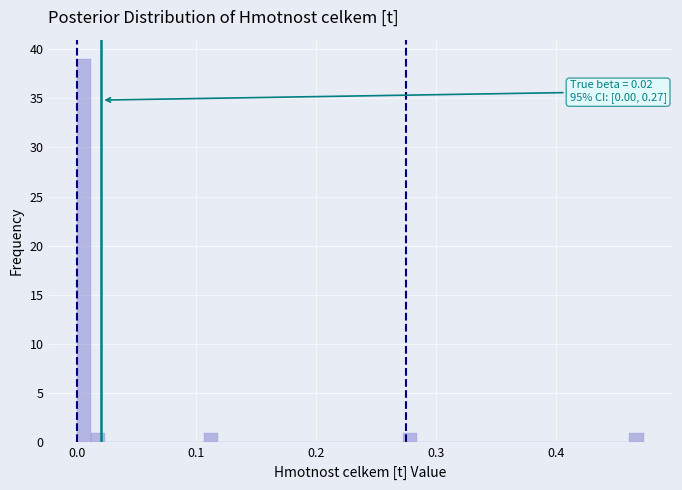

Around what value on the x-axis is the tallest bar? Give the approximate position of its centre, as read against the axis.

0.01